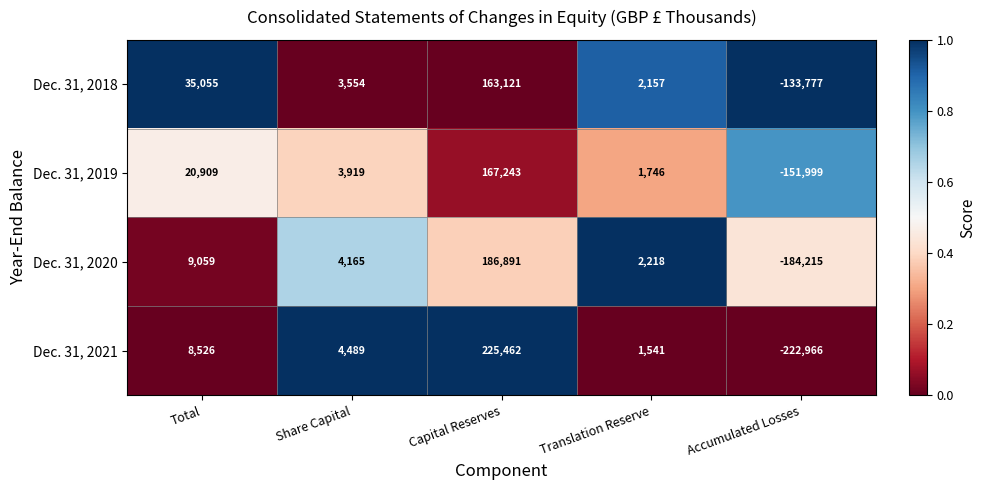

How many distinct data groups are displayed?

4